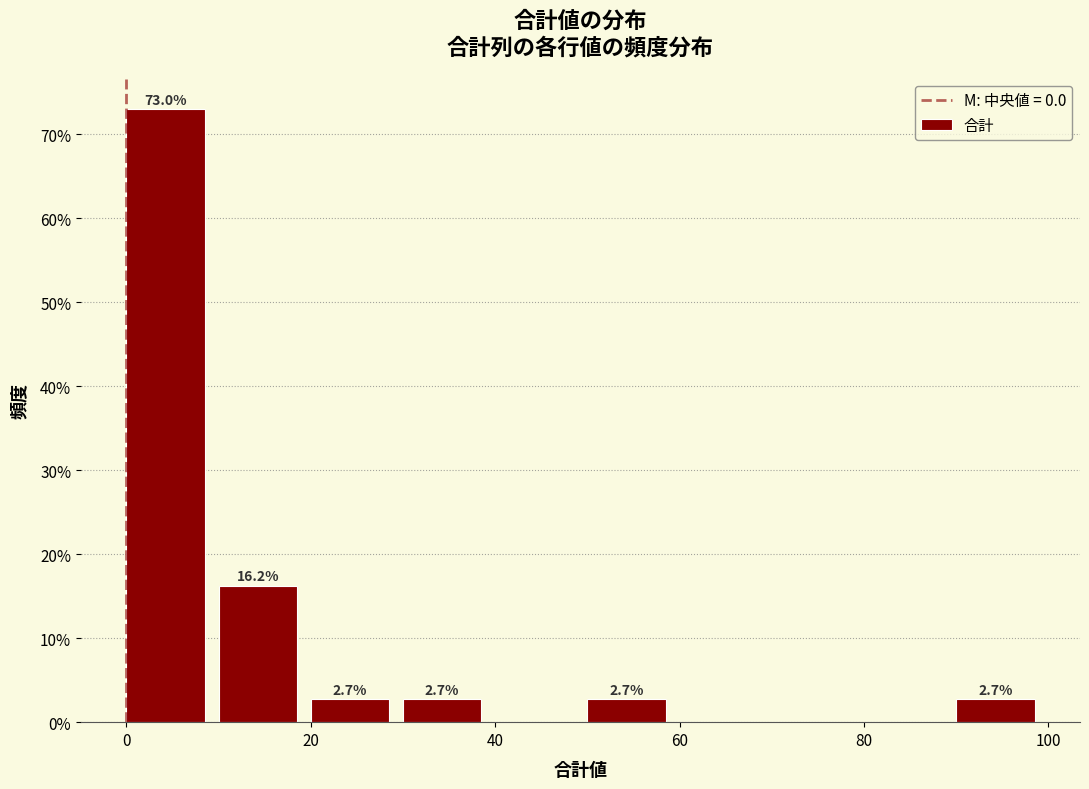

Over which range of the x-axis is the bar tallest?

0 to 10